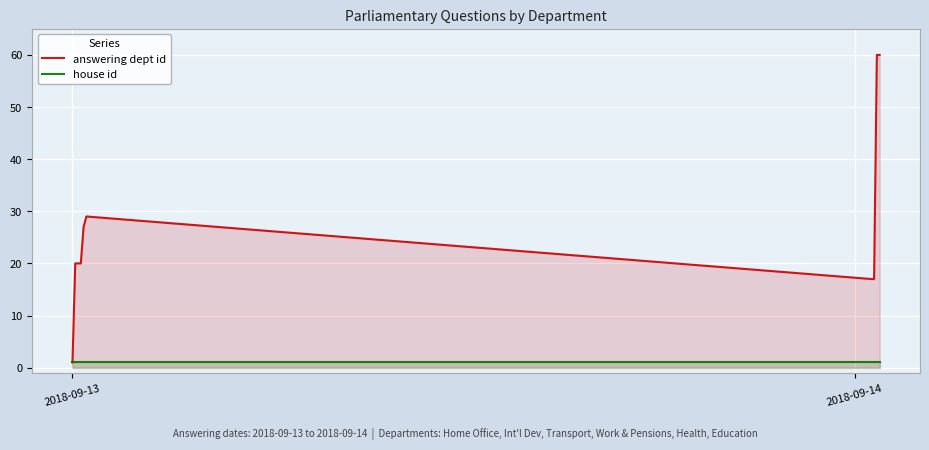

What are all the series names shown in the legend?

answering dept id, house id